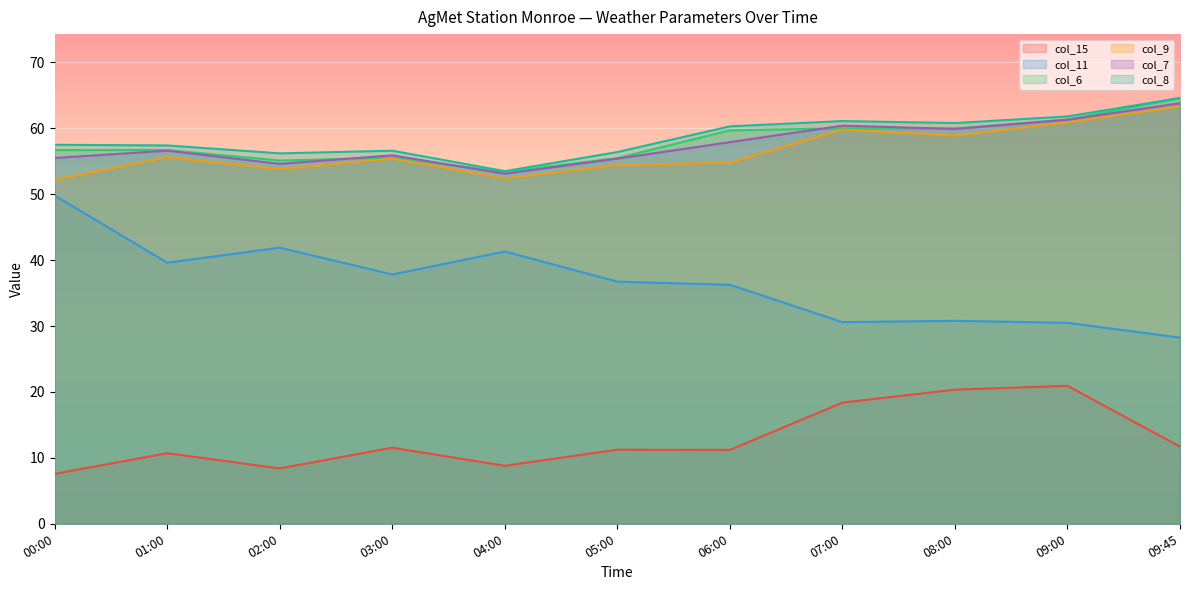

Which category has the lowest value in the col_11 series?

09:45